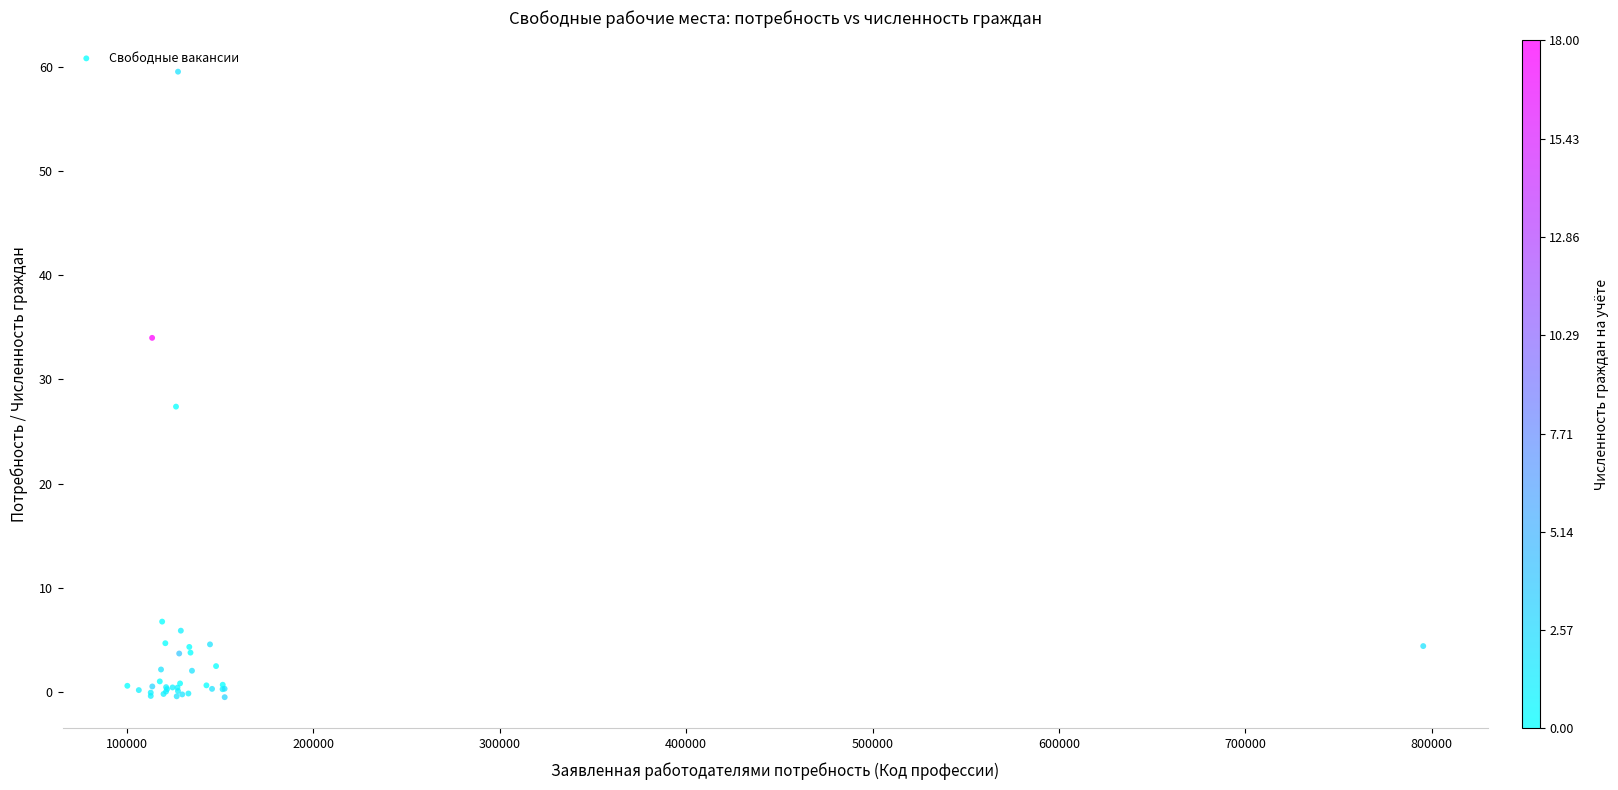

What Y value in the scatter plot is closest to 29?

27.4